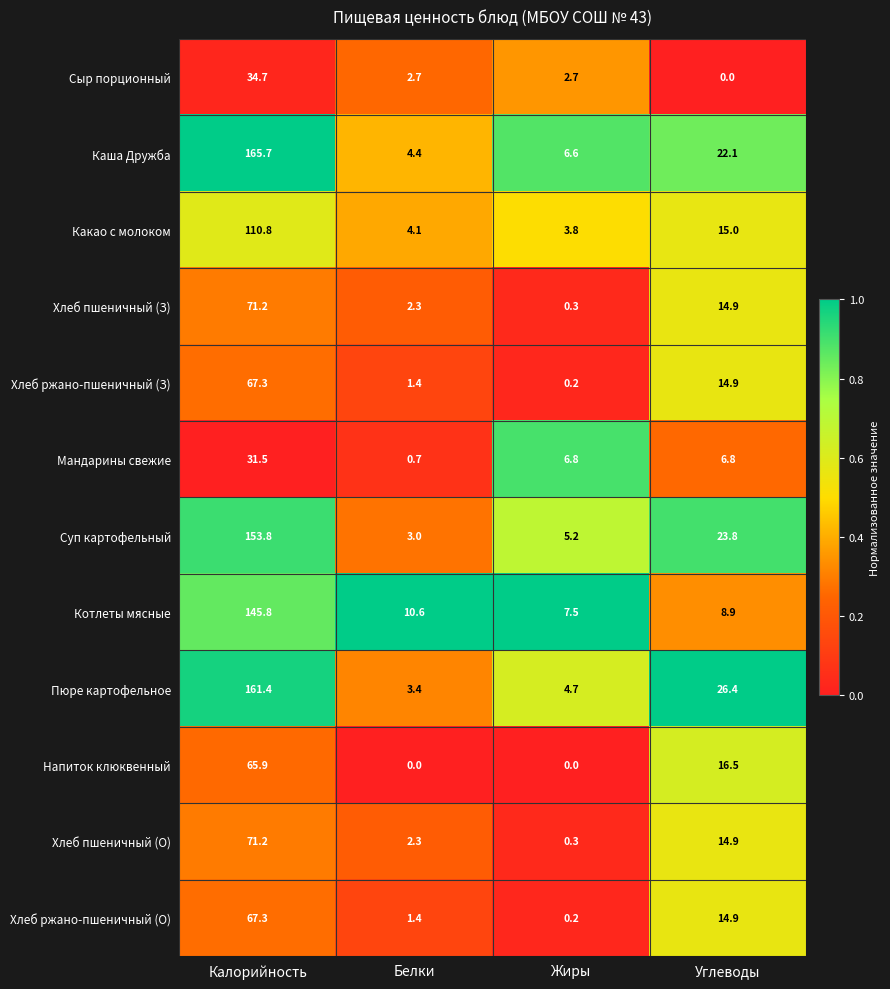

Rank the categories by Суп картофельный value from highest to lowest.

Калорийность, Углеводы, Жиры, Белки